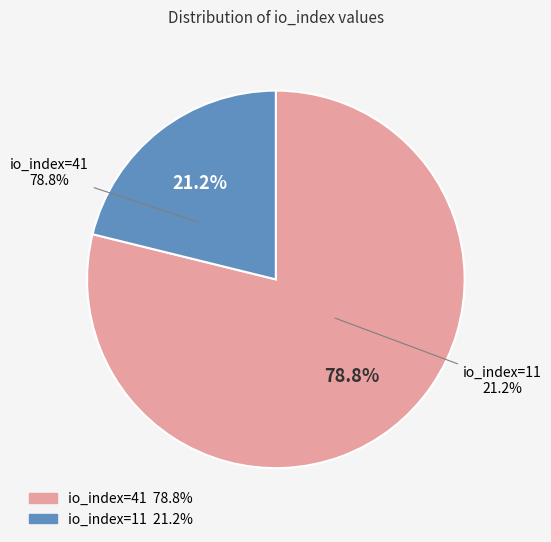

To the nearest percent, what is the combined percentage of io_index=41 and io_index=11?

100%